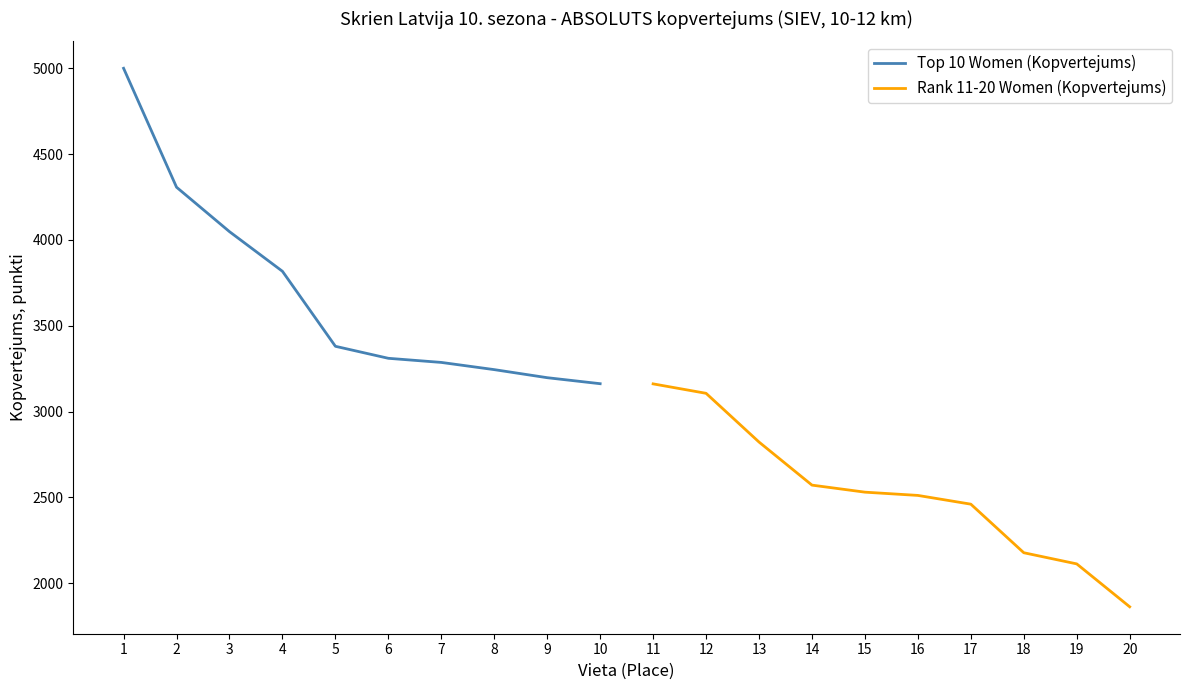

How many data points in Top 10 Women (Kopvertejums) are above 3380?

4